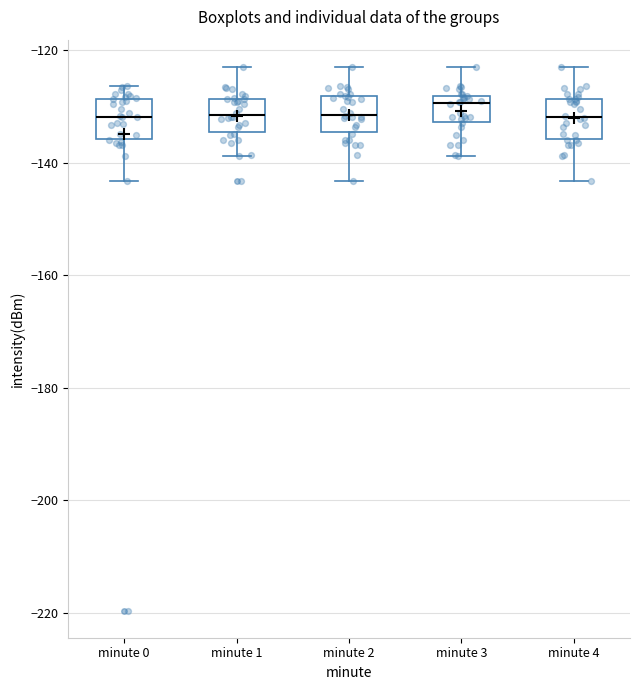

Where does the lower whisker of the box for minute 0 end on the y-axis? The values are not printed on the chart, so give them approximately, as read against the axis.

-144